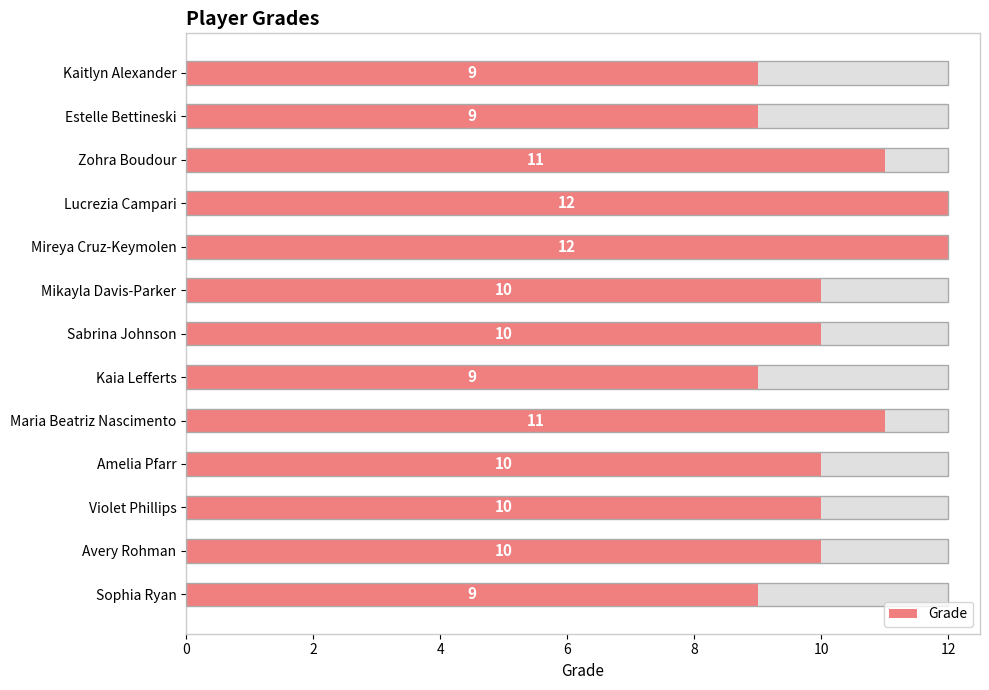

What is the sum of all values?

132